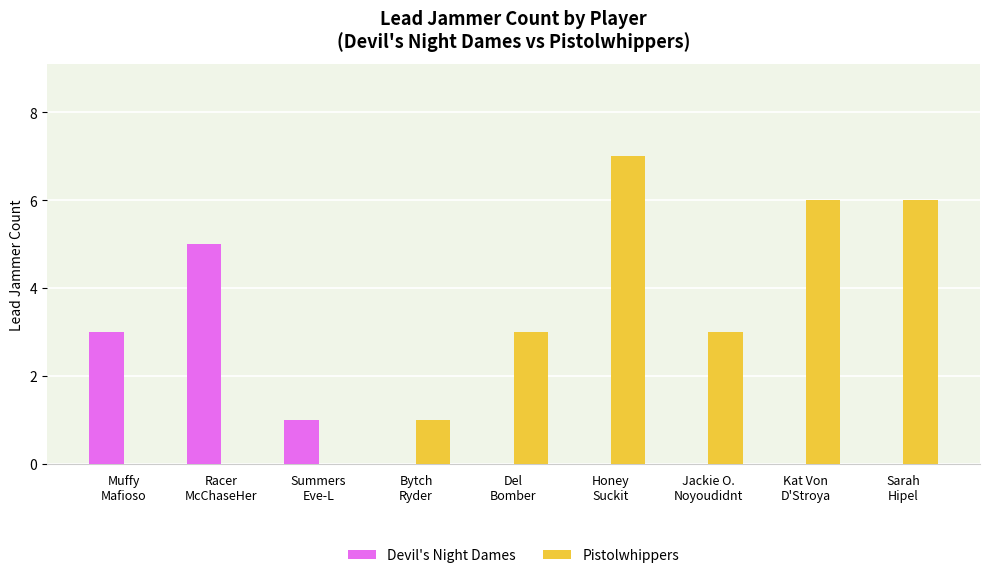

Which series has the largest total across all categories?

Pistolwhippers